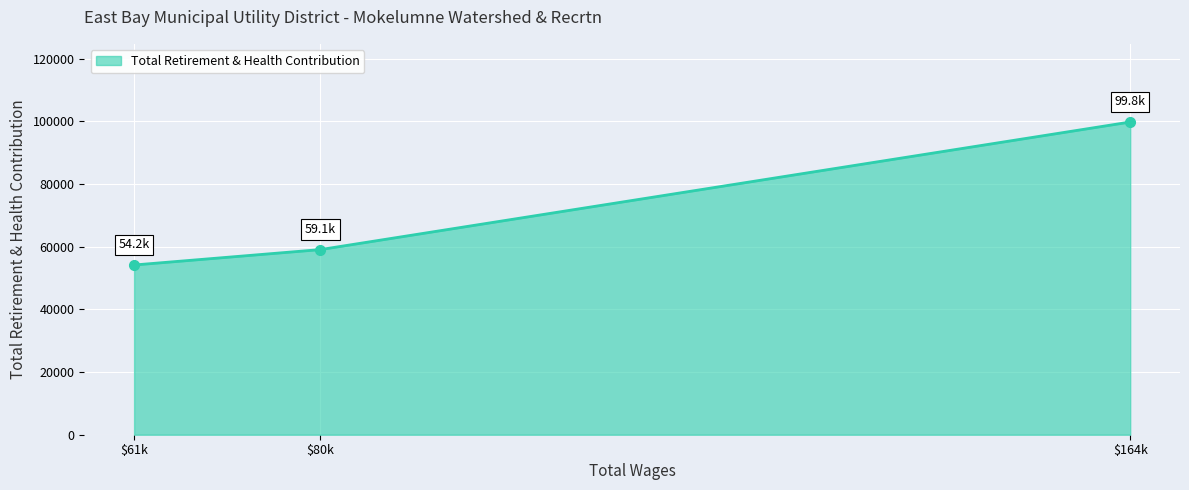

Where is the data nearest to the value 77002?

$80k